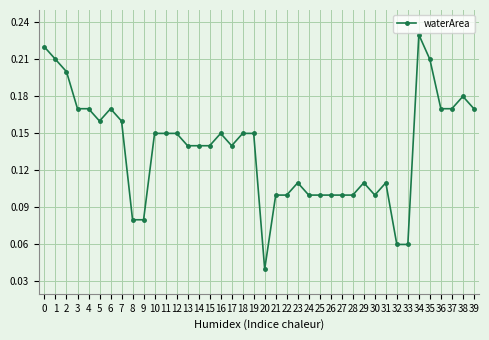

At which category does the chart reach its peak across all series?

34